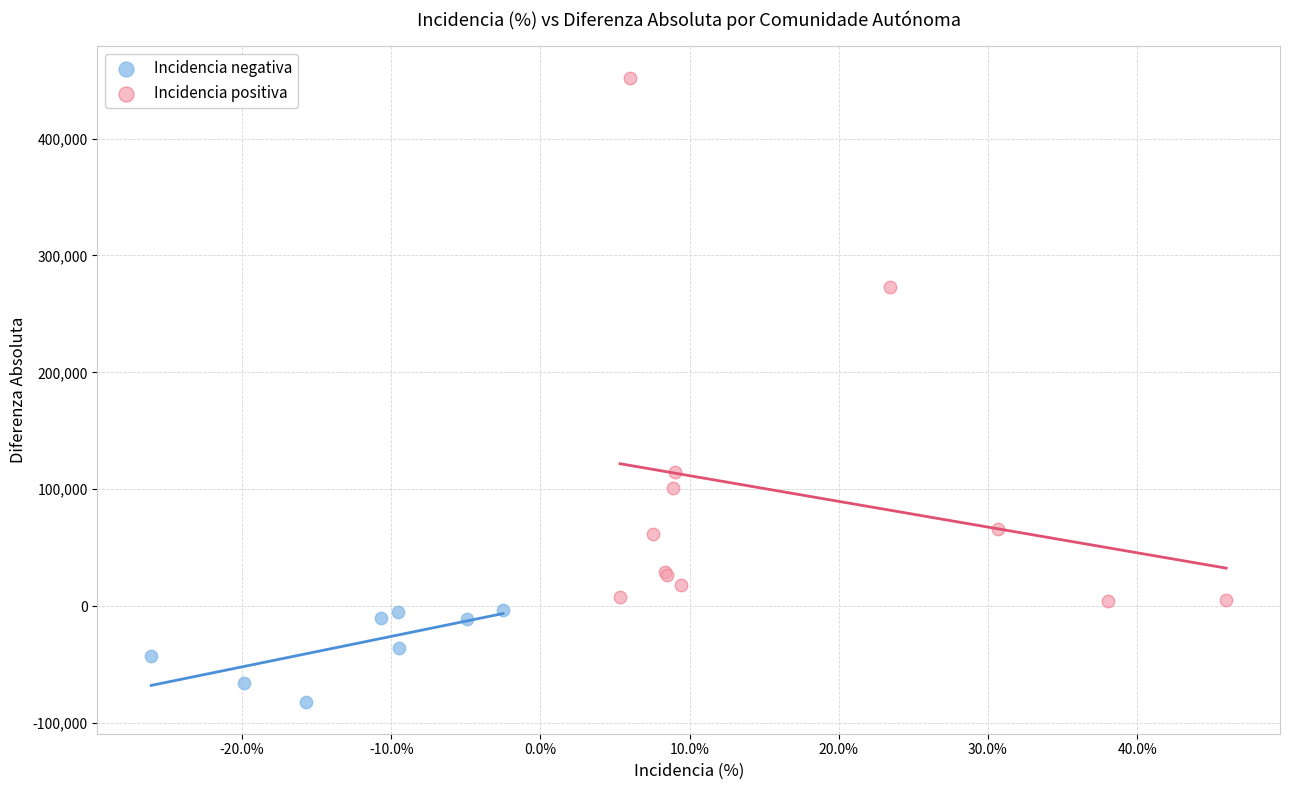

What are all the series names shown in the legend?

Incidencia negativa, Incidencia positiva